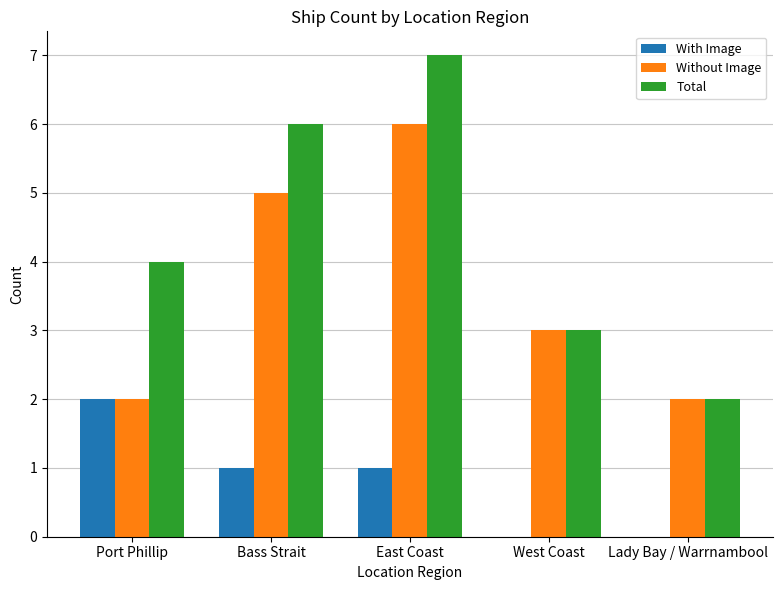

Where does the With Image series first go above 1?

Port Phillip